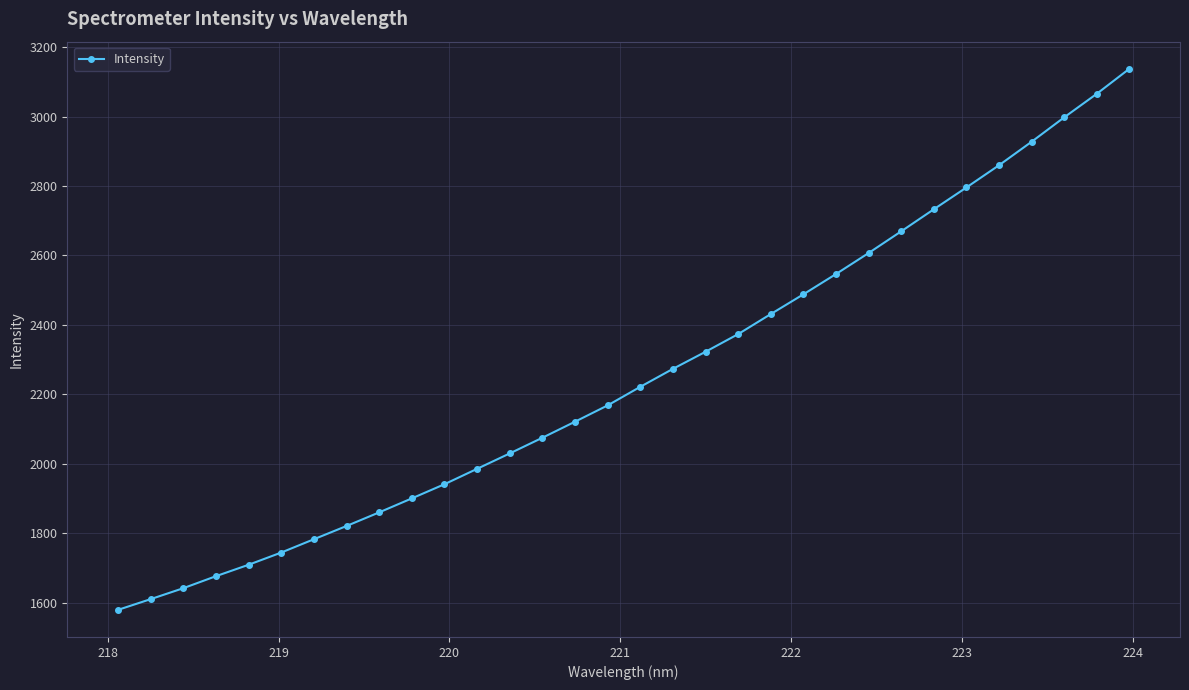

What is the value of the 19th point from the left?

2322.7